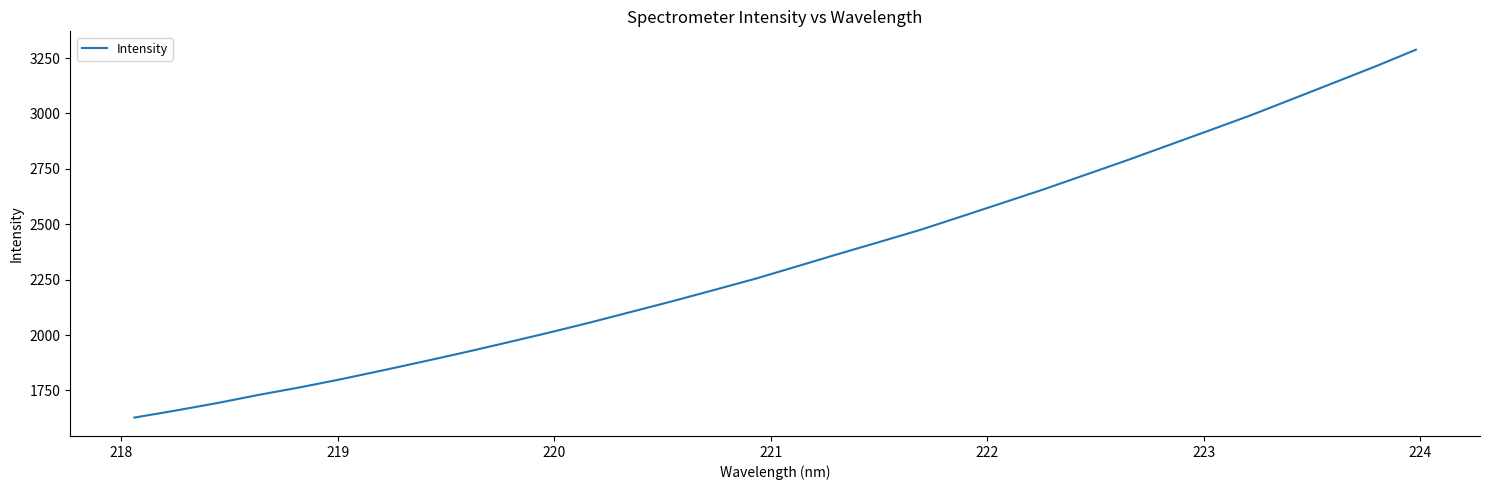

What is the maximum value shown in the chart?

3287.4